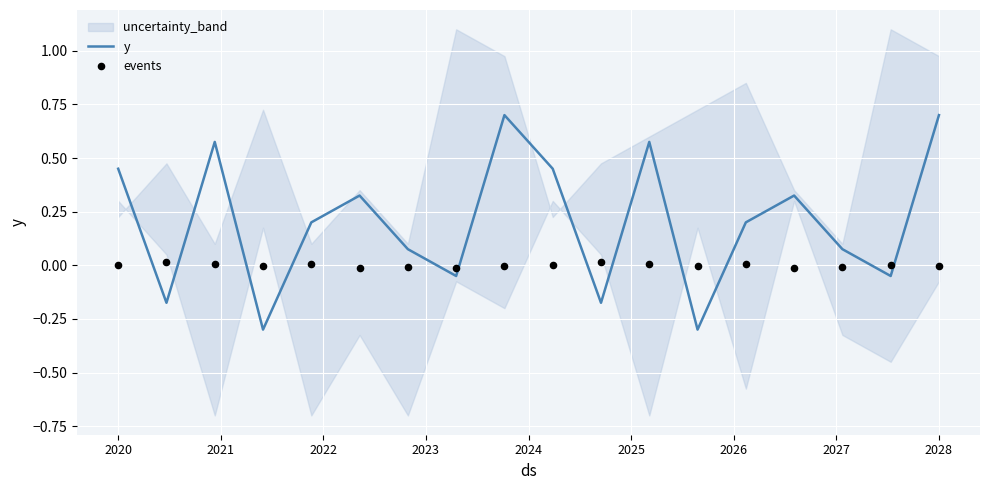

Which series reaches the maximum Y coordinate?

y